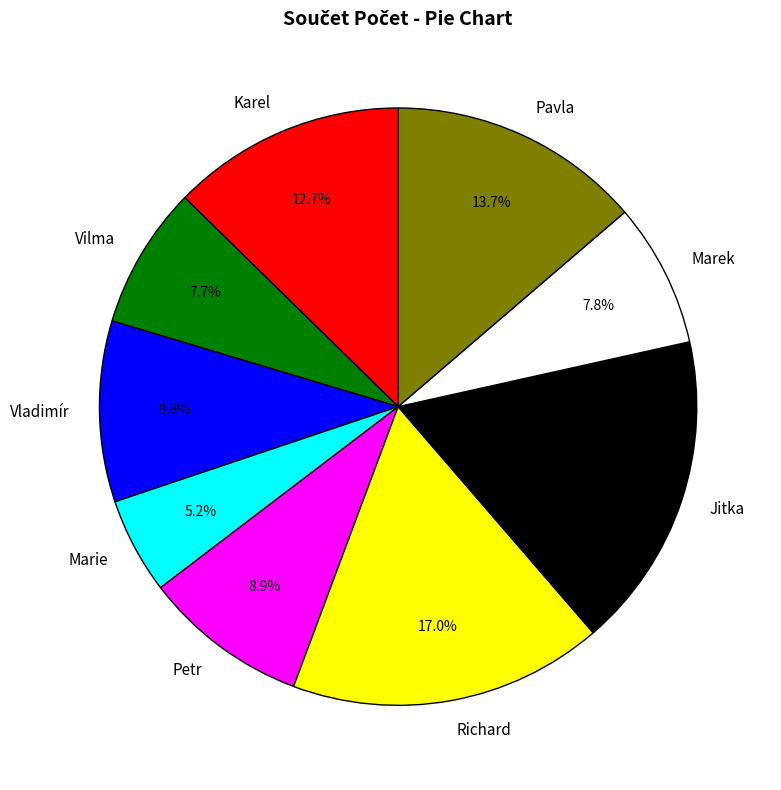

What percentage is the Marie slice, to the nearest percent?

5%